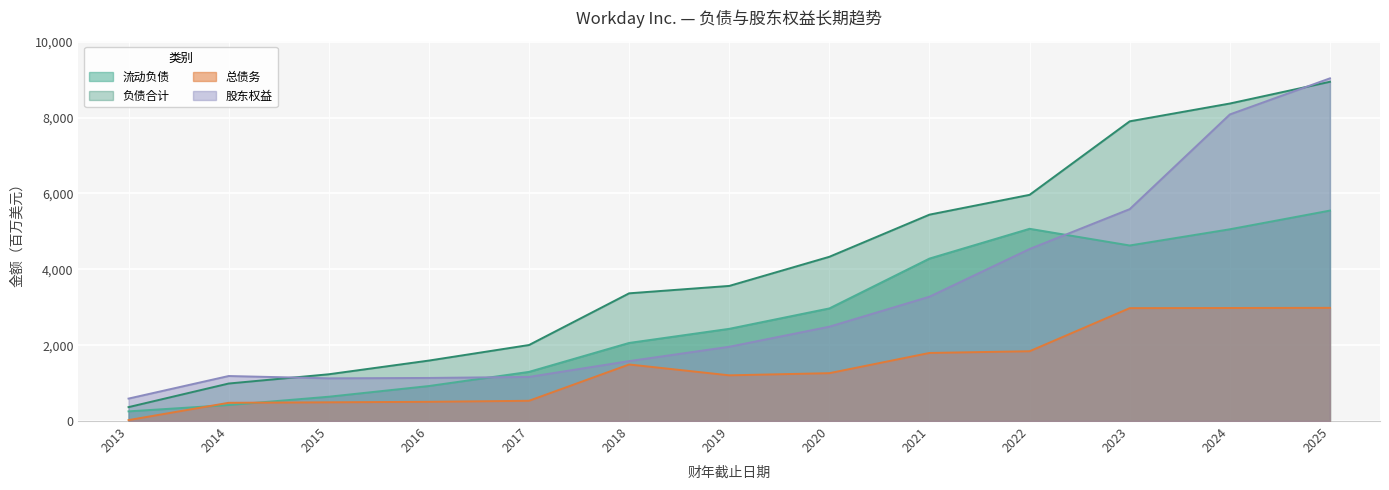

The value of 总债务 at 2022 is 1840. True or false?

True